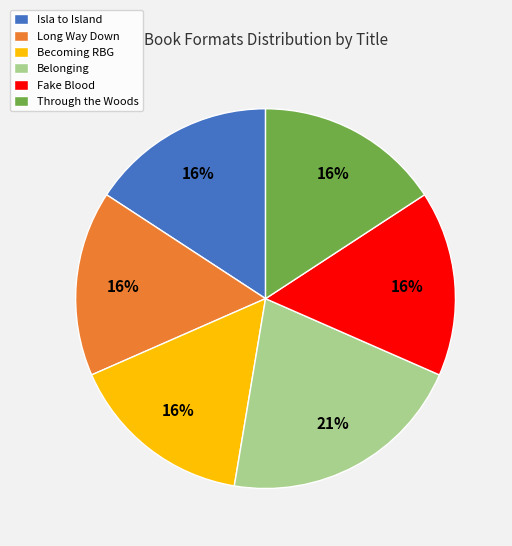

To the nearest percent, what is the difference between the largest and smallest slice percentages?

5%